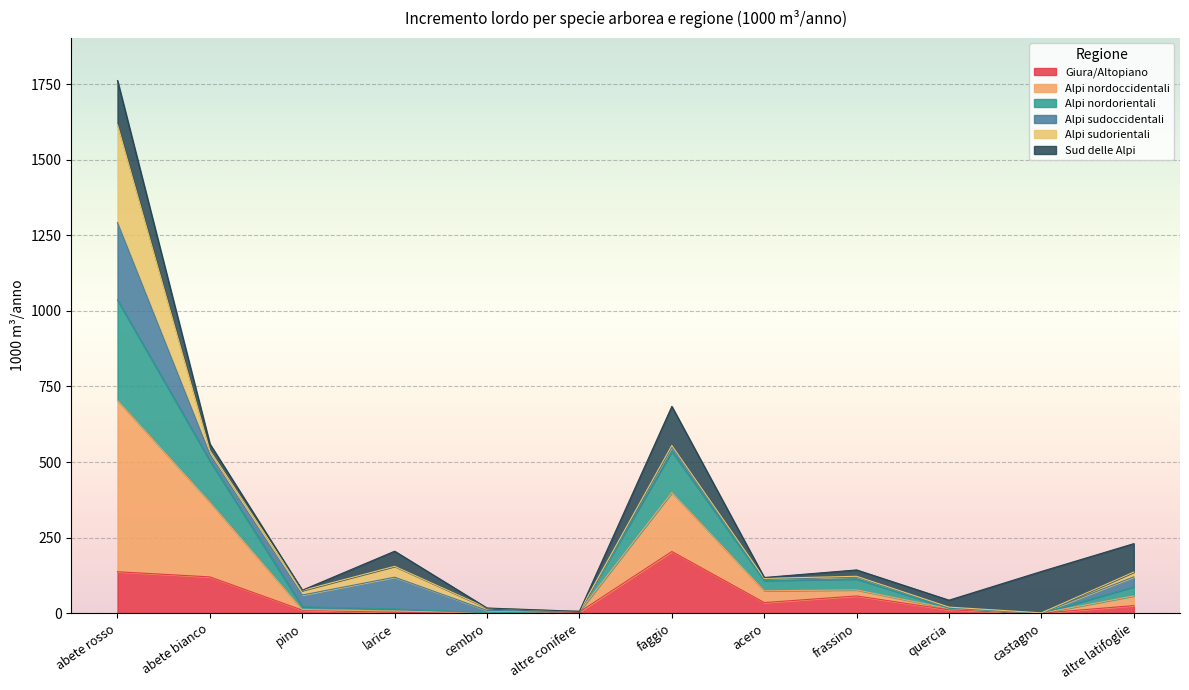

At which label does Giura/Altopiano reach its peak?

faggio